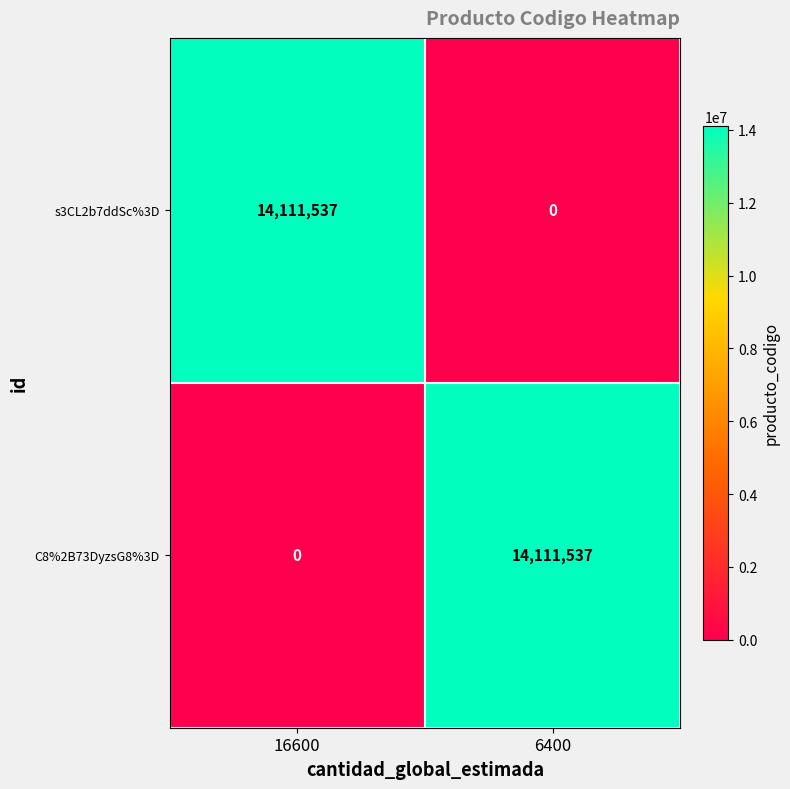

The C8%2B73DyzsG8%3D series shows 8115514 at 16600. True or false?

False